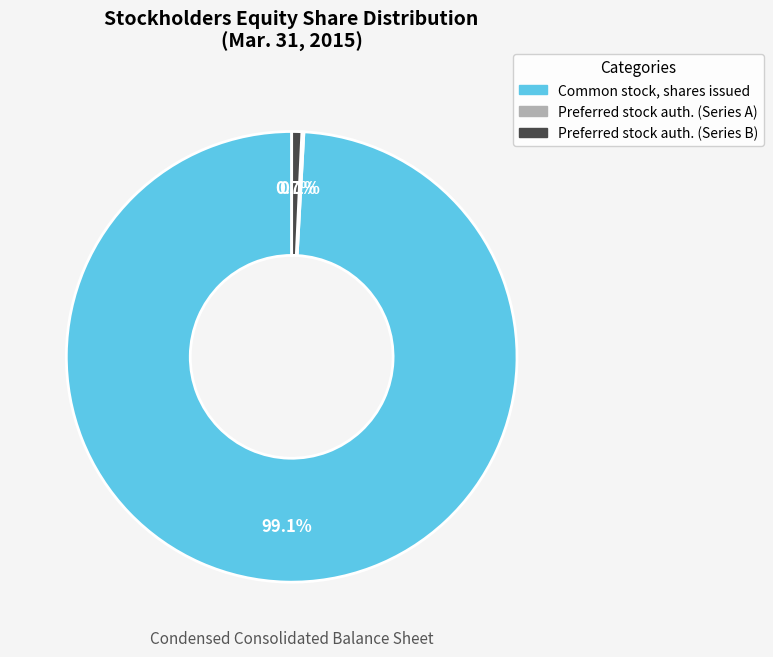

What is the largest slice in the pie chart?

Common stock, shares issued